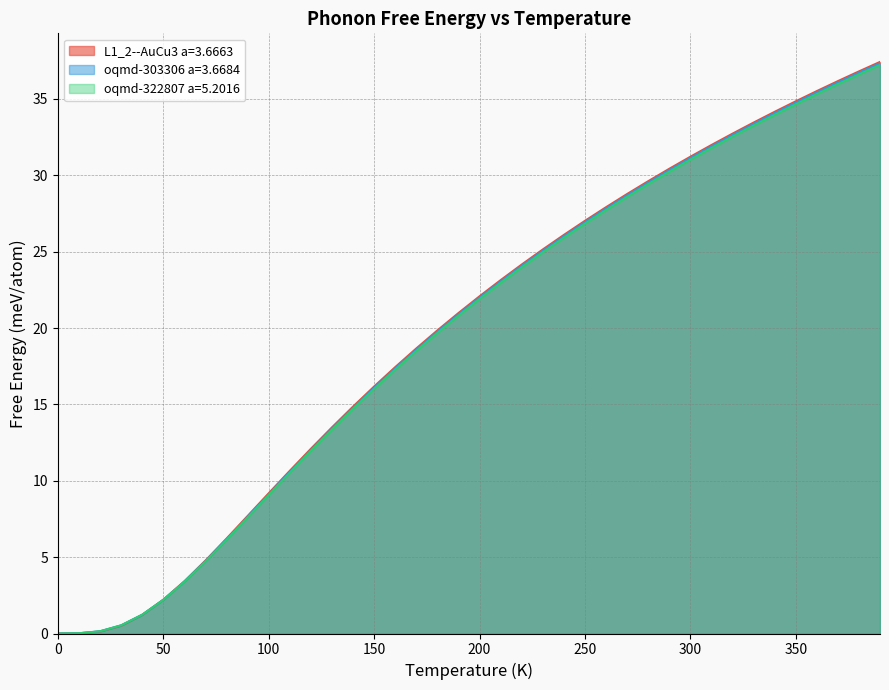

Reading left to right, list all the values displayed in this chart.

L1_2--AuCu3 a=3.6663: 0.0=0.0	10.0=0.0	20.0=0.1	30.0=0.5	40.0=1.2	50.0=2.2	60.0=3.4	70.0=4.8	80.0=6.2	90.0=7.7	100.0=9.2	110.0=10.7	120.0=12.1	130.0=13.5	140.0=14.9	150.0=16.2	160.0=17.4	170.0=18.7	180.0=19.8	190.0=21.0	200.0=22.1	210.0=23.1	220.0=24.2	230.0=25.1	240.0=26.1	250.0=27.0	260.0=27.9	270.0=28.8	280.0=29.6	290.0=30.4	300.0=31.2	310.0=32.0	320.0=32.7	330.0=33.5	340.0=34.2	350.0=34.8	360.0=35.5	370.0=36.2	380.0=36.8	390.0=37.4
oqmd-303306 a=3.6684: 0.0=0.0	10.0=0.0	20.0=0.1	30.0=0.5	40.0=1.2	50.0=2.2	60.0=3.4	70.0=4.7	80.0=6.2	90.0=7.6	100.0=9.1	110.0=10.6	120.0=12.0	130.0=13.4	140.0=14.8	150.0=16.1	160.0=17.4	170.0=18.6	180.0=19.8	190.0=20.9	200.0=22.0	210.0=23.1	220.0=24.1	230.0=25.1	240.0=26.0	250.0=26.9	260.0=27.8	270.0=28.7	280.0=29.5	290.0=30.3	300.0=31.1	310.0=31.9	320.0=32.6	330.0=33.4	340.0=34.1	350.0=34.8	360.0=35.4	370.0=36.1	380.0=36.7	390.0=37.3
oqmd-322807 a=5.2016: 0.0=0.0	10.0=0.0	20.0=0.1	30.0=0.5	40.0=1.2	50.0=2.2	60.0=3.4	70.0=4.7	80.0=6.1	90.0=7.6	100.0=9.1	110.0=10.5	120.0=12.0	130.0=13.4	140.0=14.7	150.0=16.0	160.0=17.3	170.0=18.5	180.0=19.7	190.0=20.8	200.0=21.9	210.0=23.0	220.0=24.0	230.0=25.0	240.0=25.9	250.0=26.8	260.0=27.7	270.0=28.6	280.0=29.4	290.0=30.2	300.0=31.0	310.0=31.8	320.0=32.5	330.0=33.3	340.0=34.0	350.0=34.6	360.0=35.3	370.0=36.0	380.0=36.6	390.0=37.2